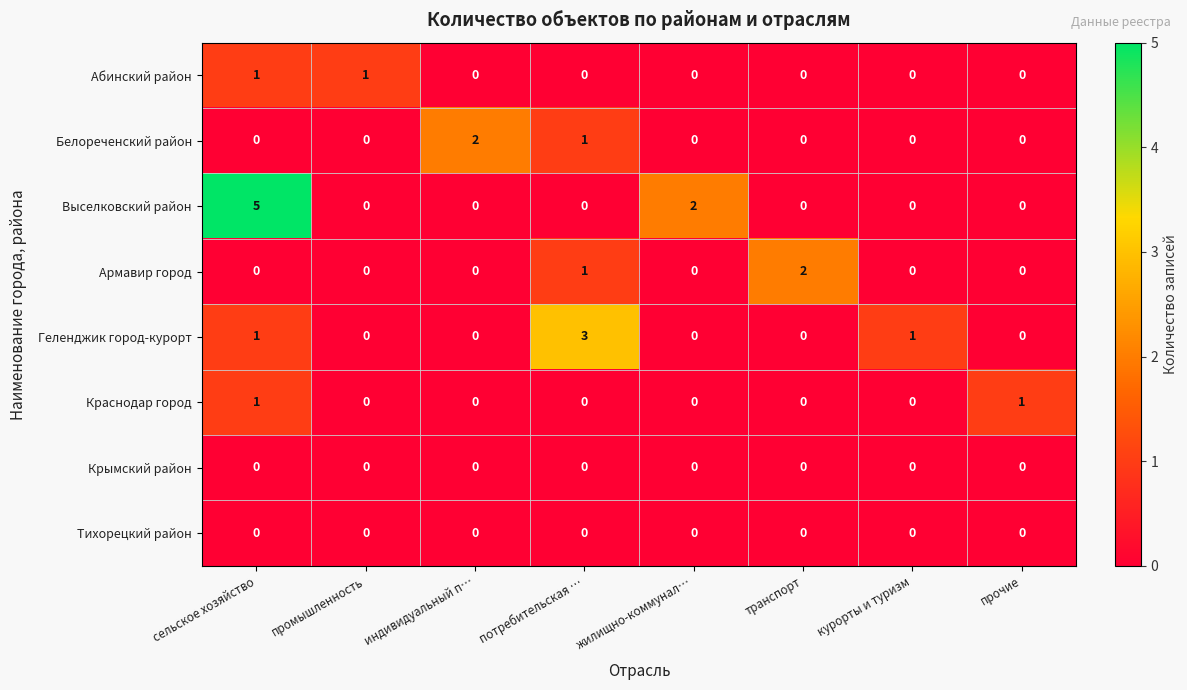

What is the spread (max minus min) of values at потребительская …?

3